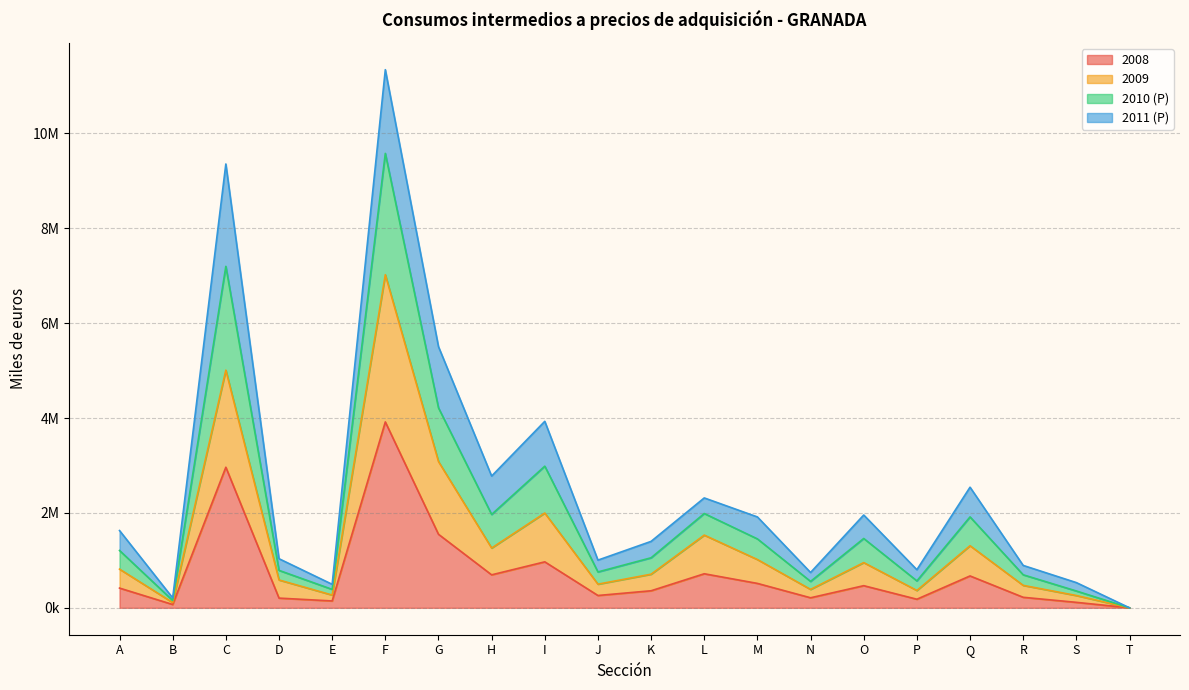

Where is the first local minimum for 2009?

B